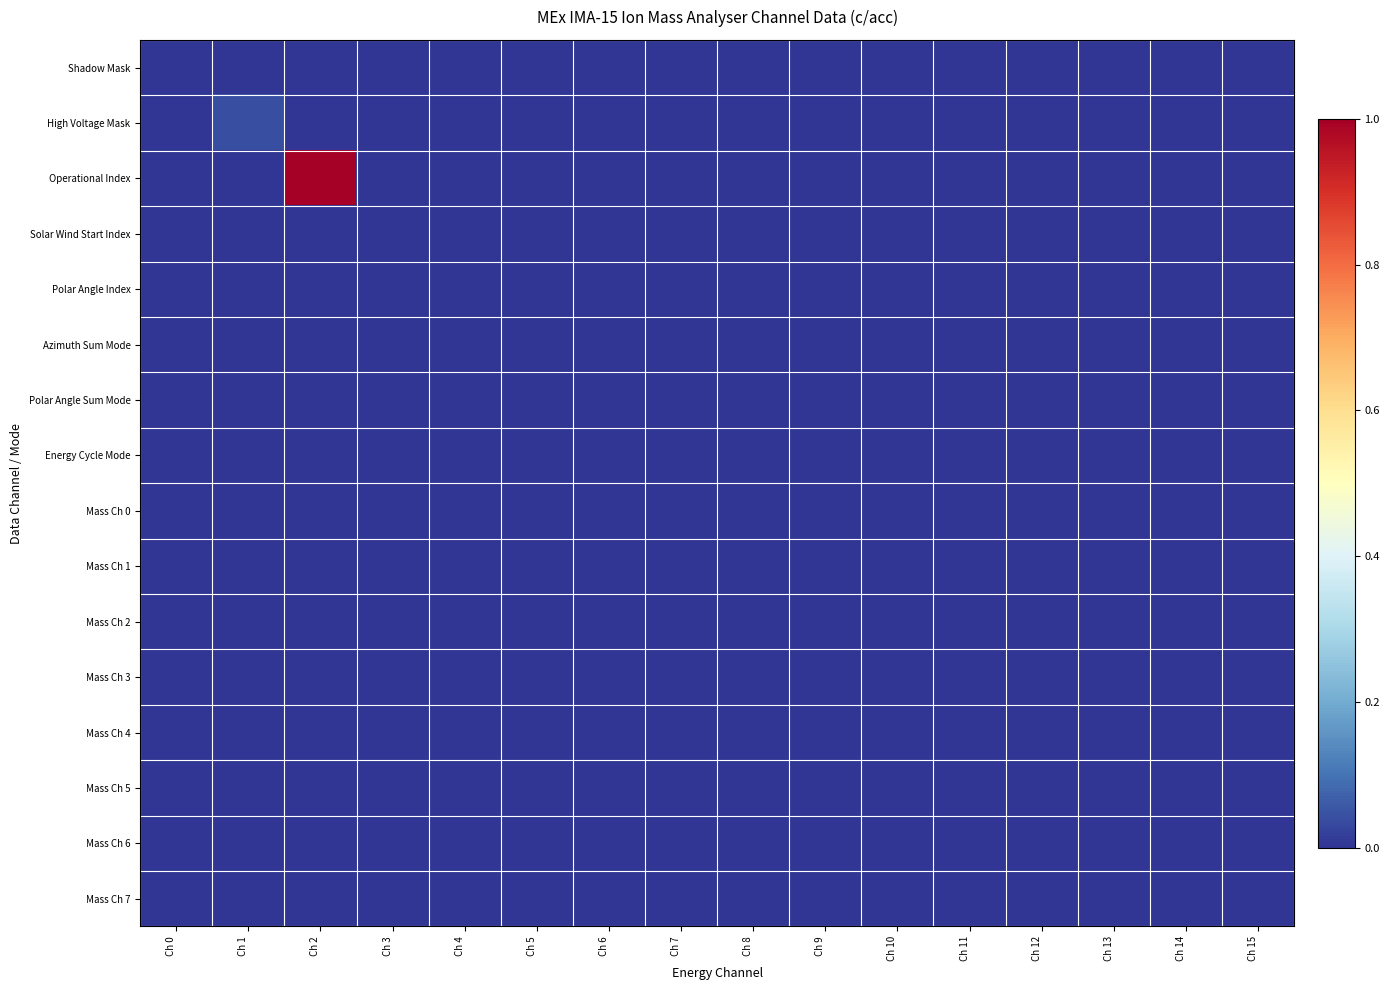

Count the number of categories in the chart.

16